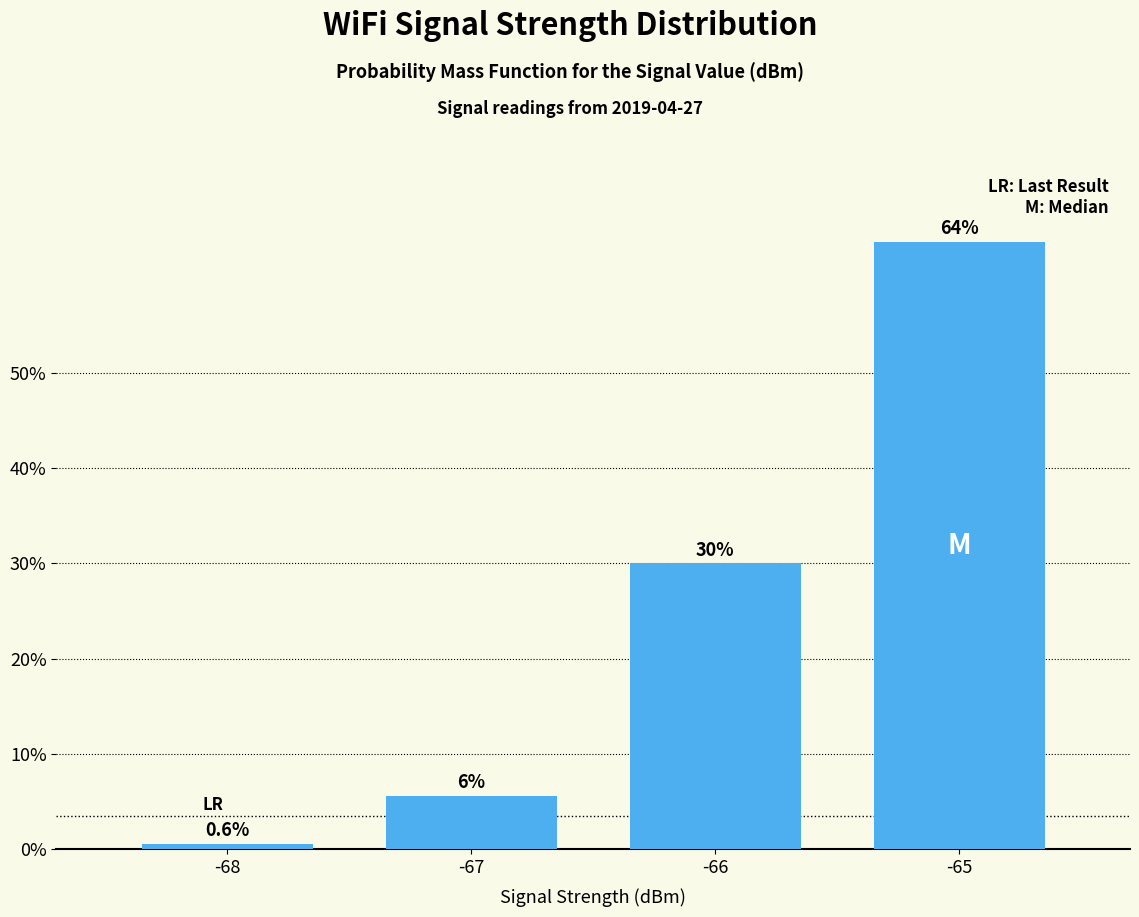

Rank the categories by value from highest to lowest.

-65, -66, -67, -68